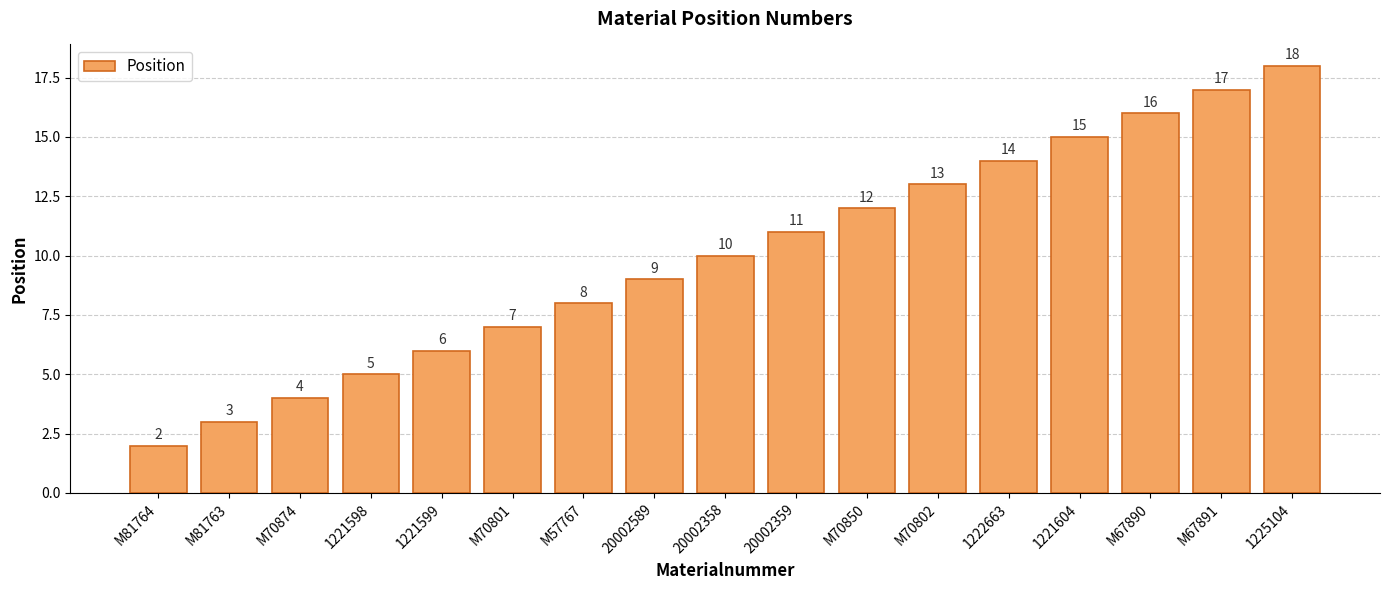

What is the approximate value at 1222663, to the nearest 10?

10